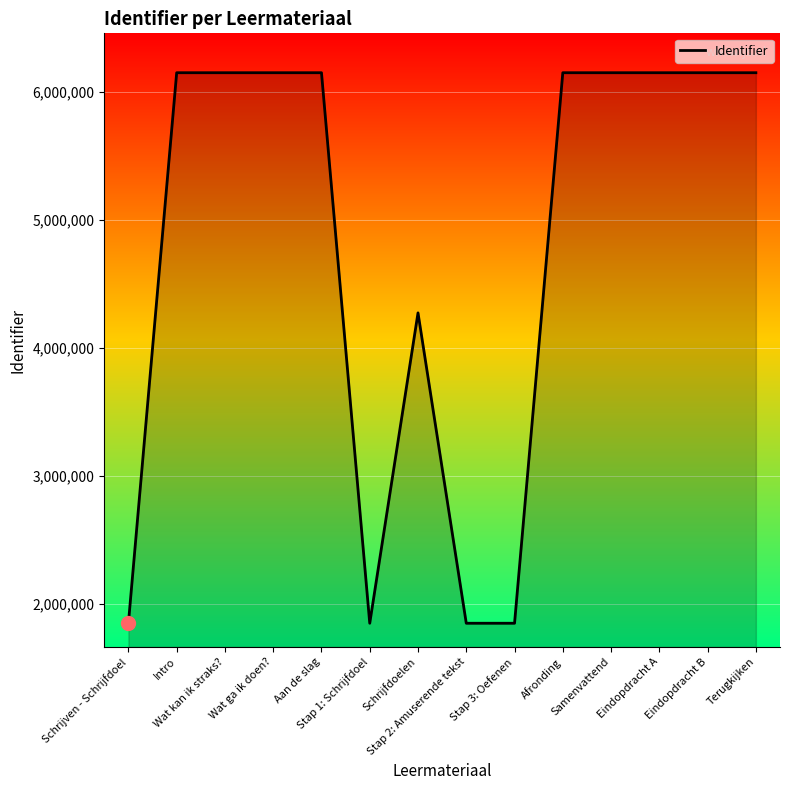

What is the greatest value displayed?

6151268